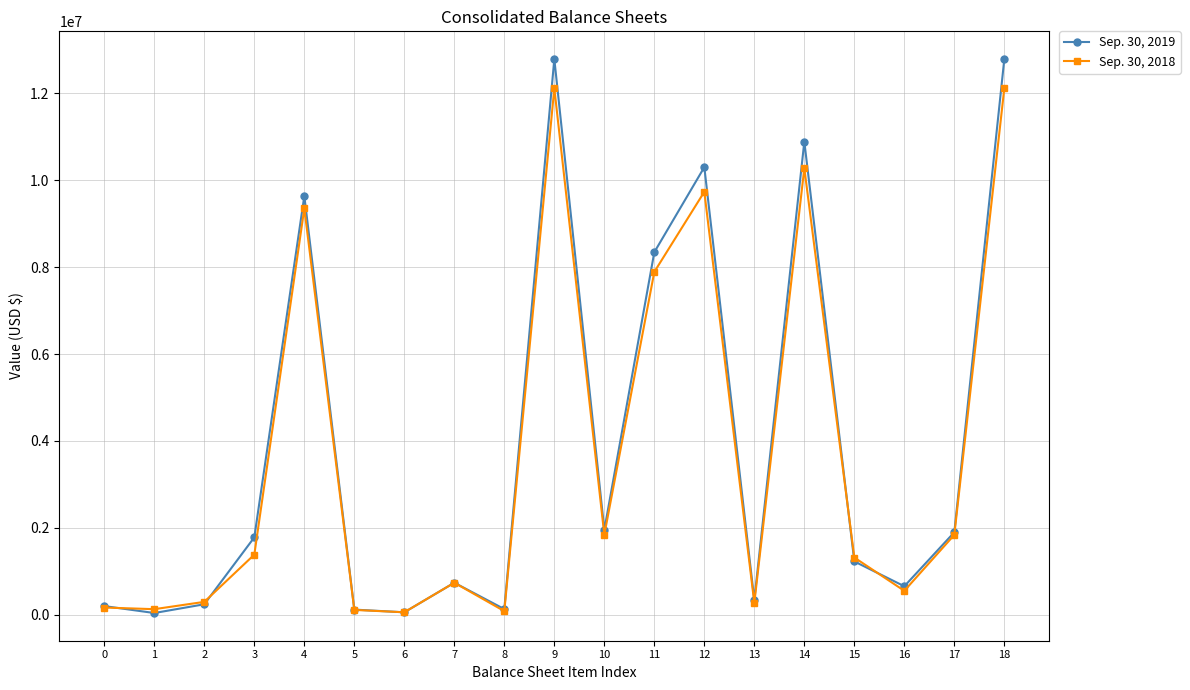

What is the value of the Sep. 30, 2019 point at the 8th from the left?

739023